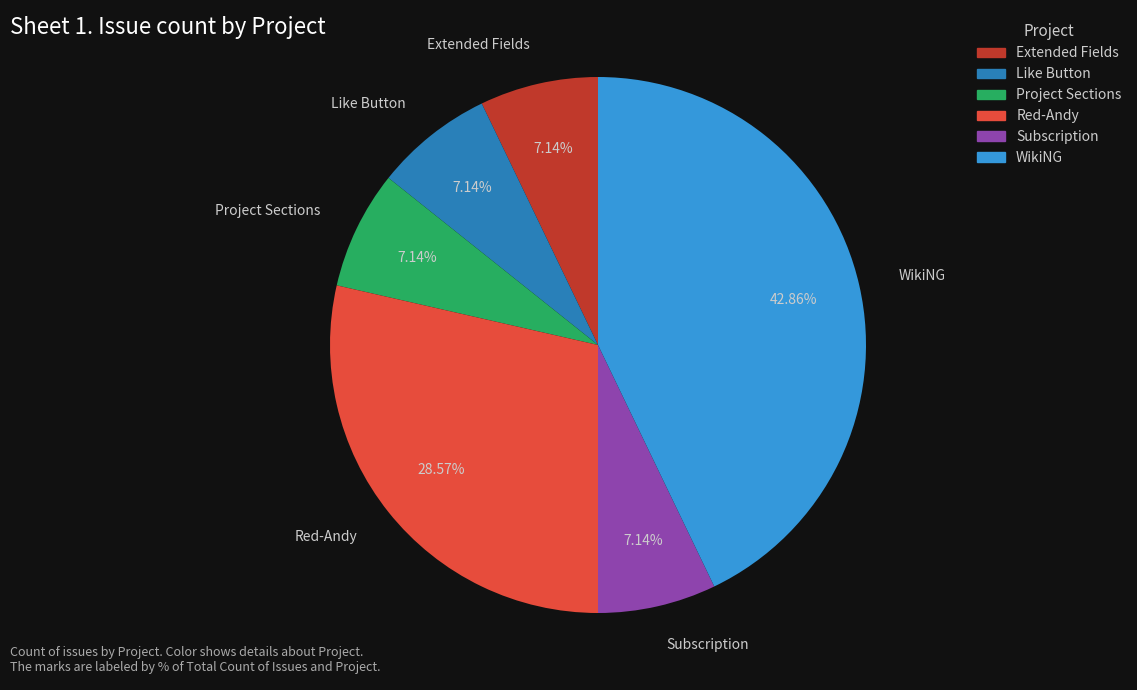

Count the number of slices in the pie.

6